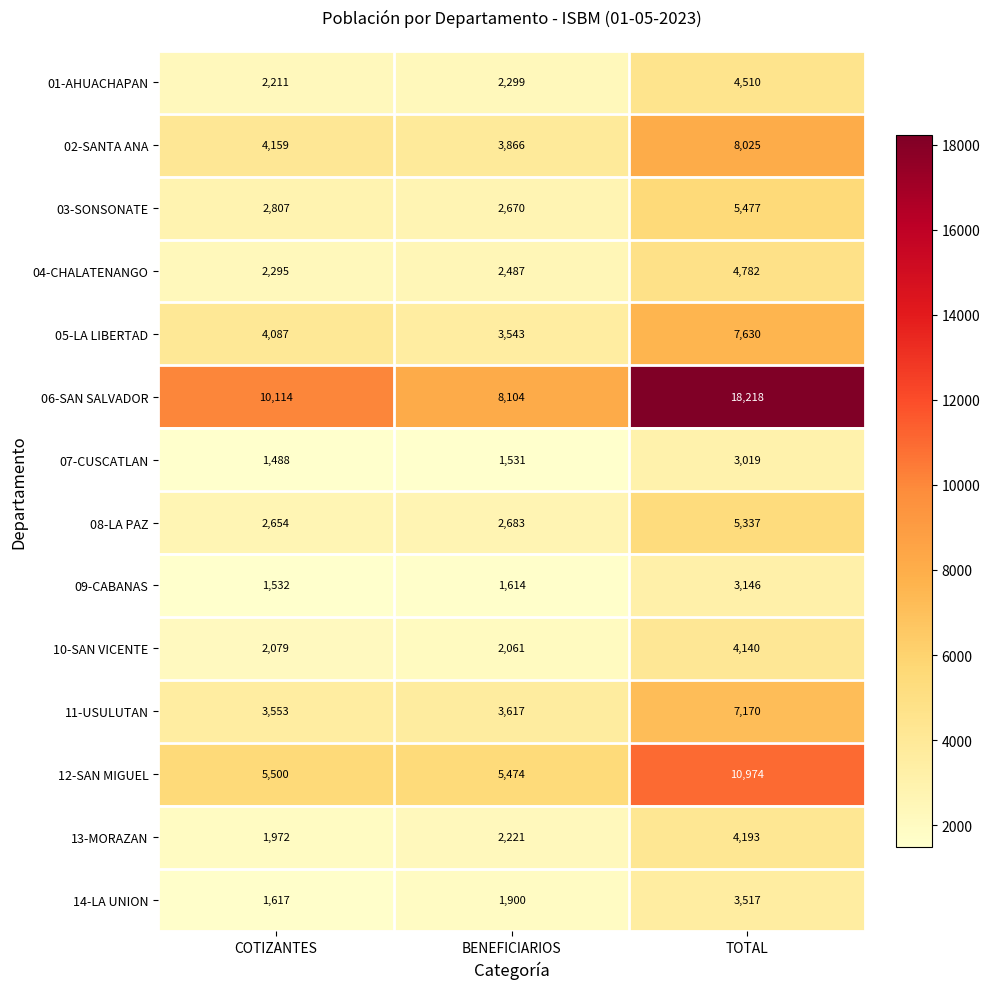

Between BENEFICIARIOS and TOTAL, which series saw the biggest shift?

06-SAN SALVADOR